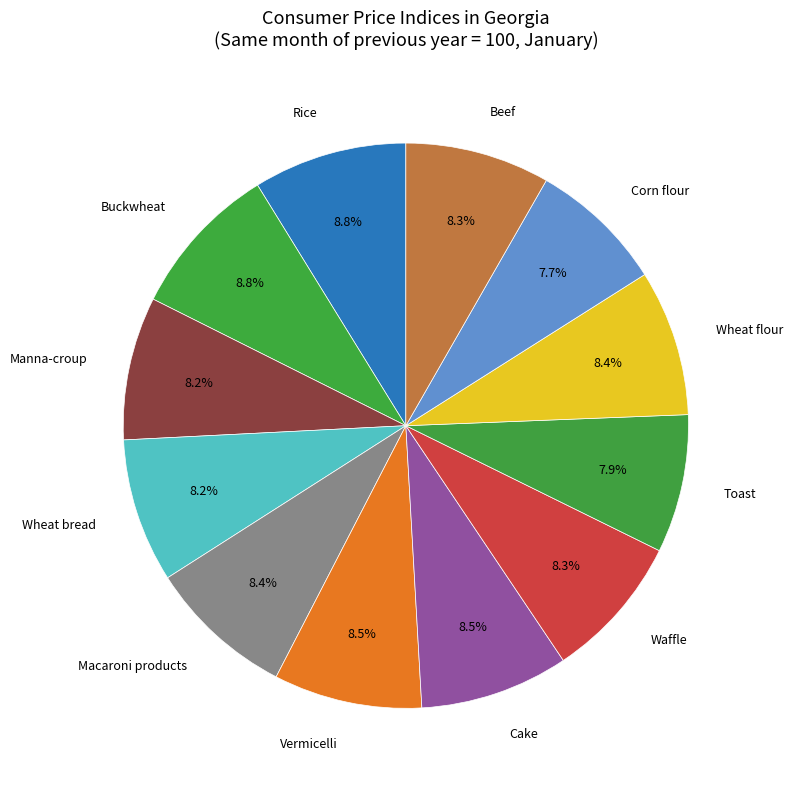

How many slices are in this pie chart?

12